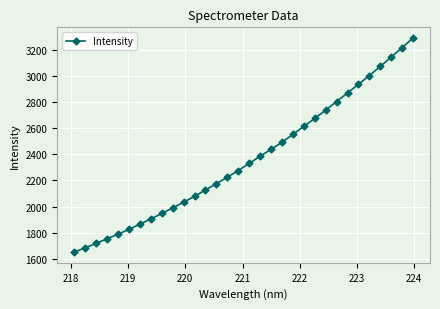

What is the average value?

2362.2